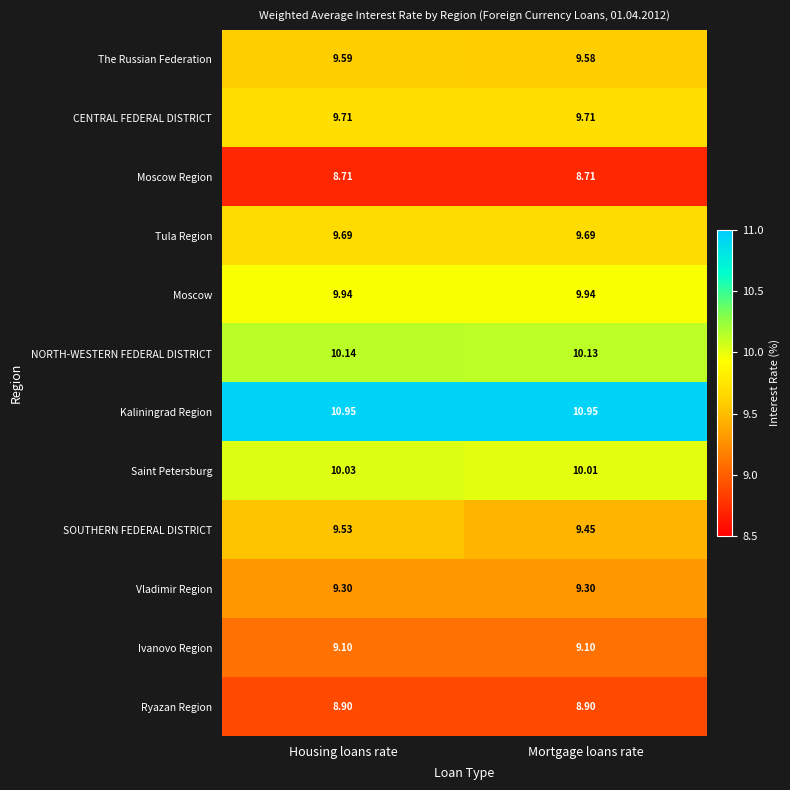

At how many categories does at least one series exceed 10?

2